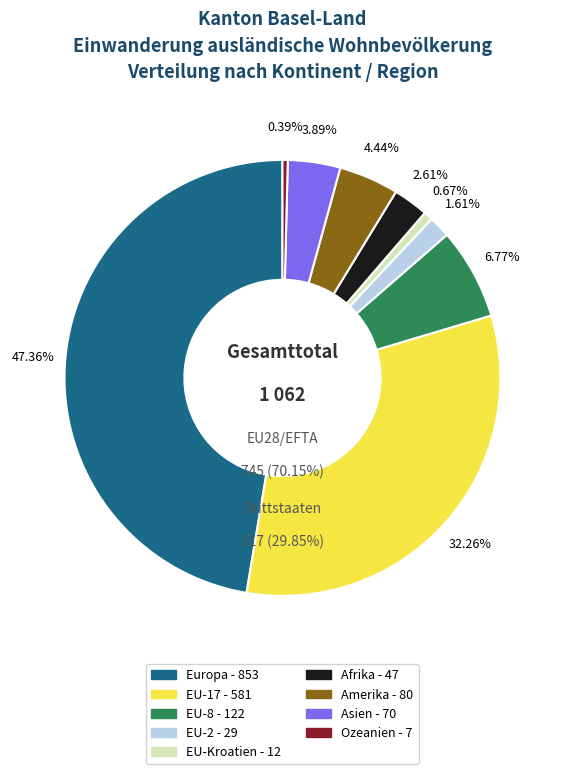

Count the number of slices in the pie.

9